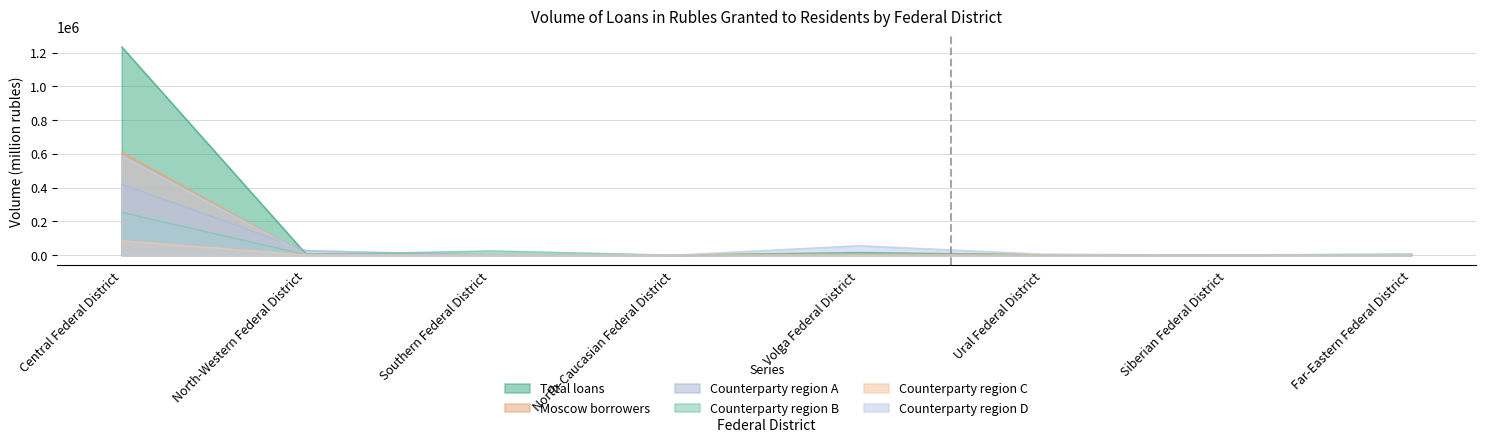

Which series has the largest total across all categories?

Total loans